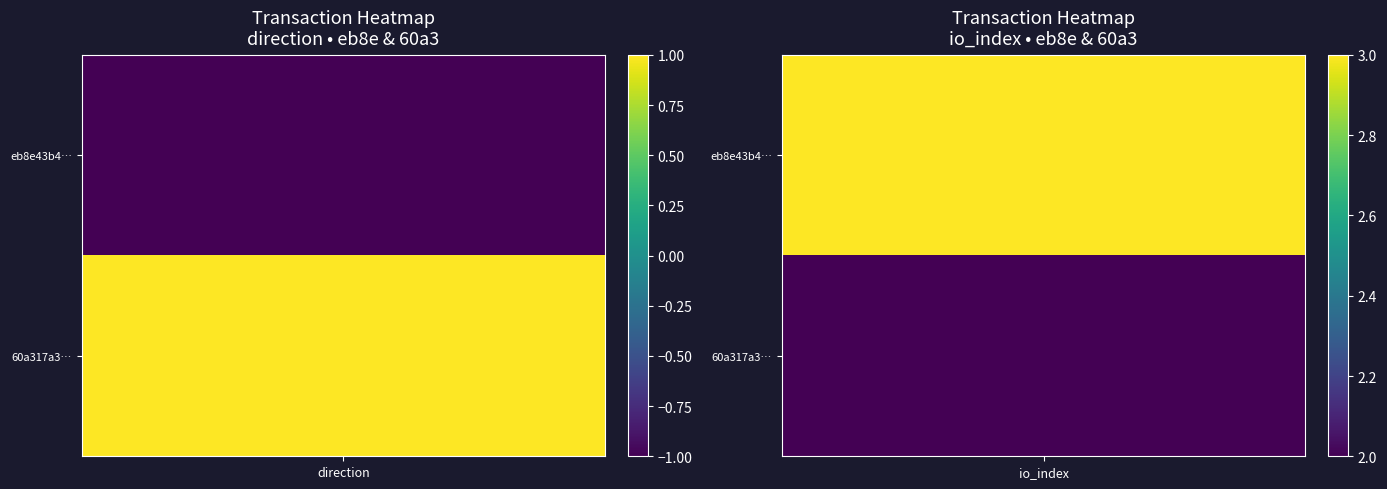

Reading left to right, extract all data points from this chart.

eb8e43b47b0e9322216d425a4b739a317ab43d9: -1	3
60a317a3de37d3b7d0665a8fe316c13cd7ebf3d: 1	2